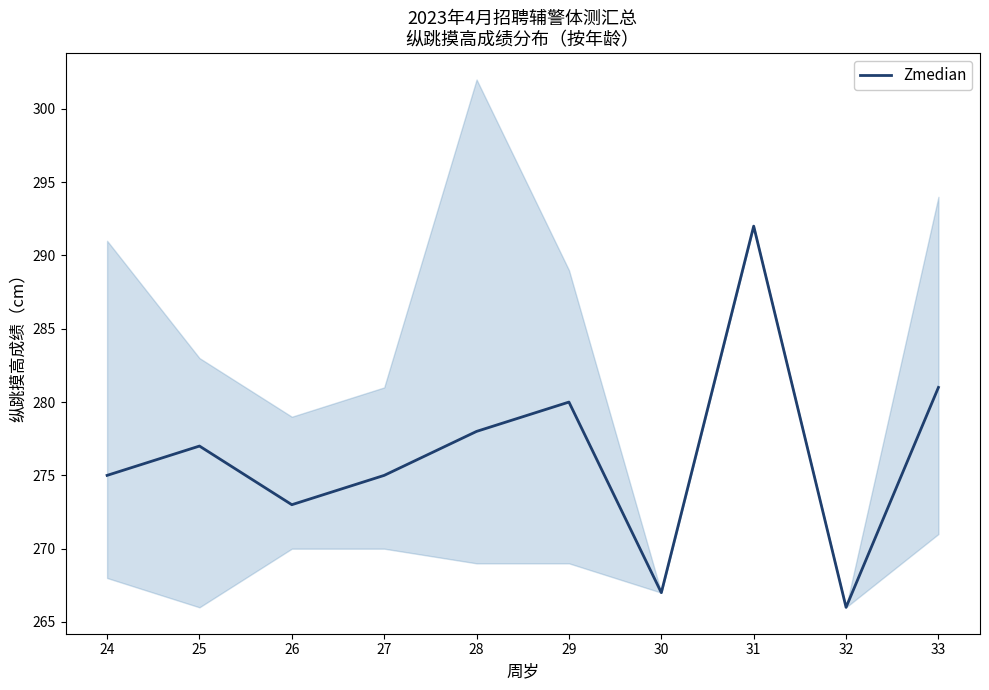

Is it true that the value at 26 is 93?

False